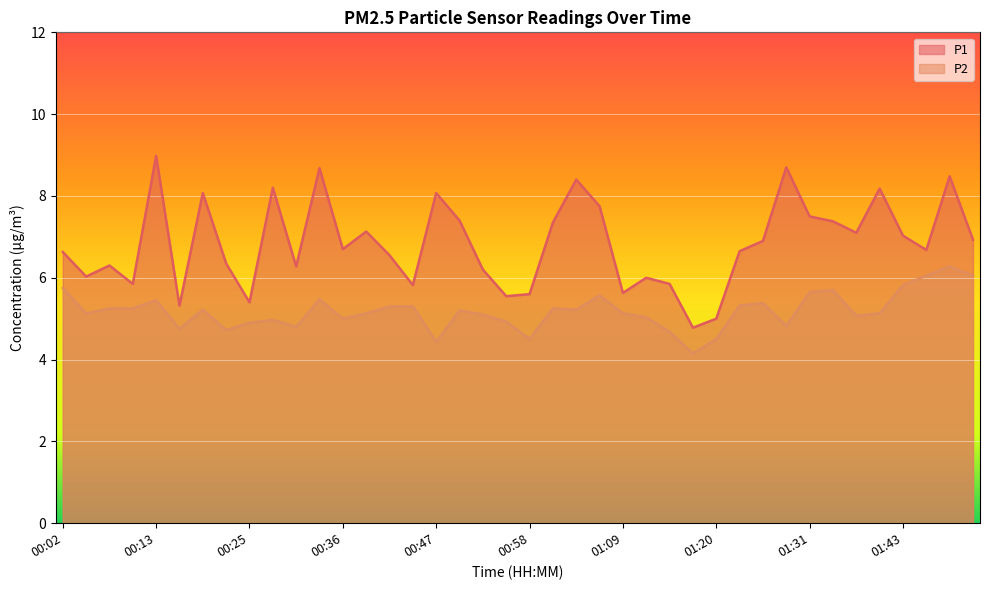

Is it true that P1 equals 8.7 at 01:29?

True